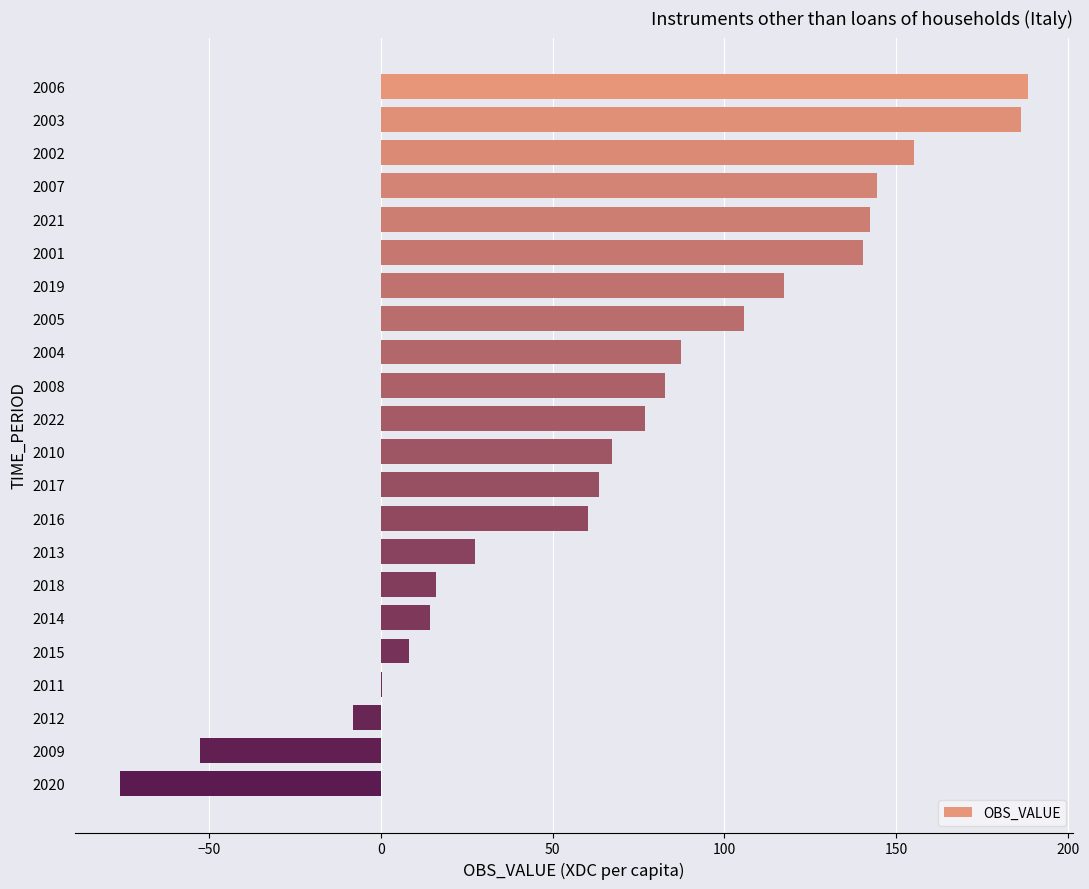

How many values exceed 76?

11